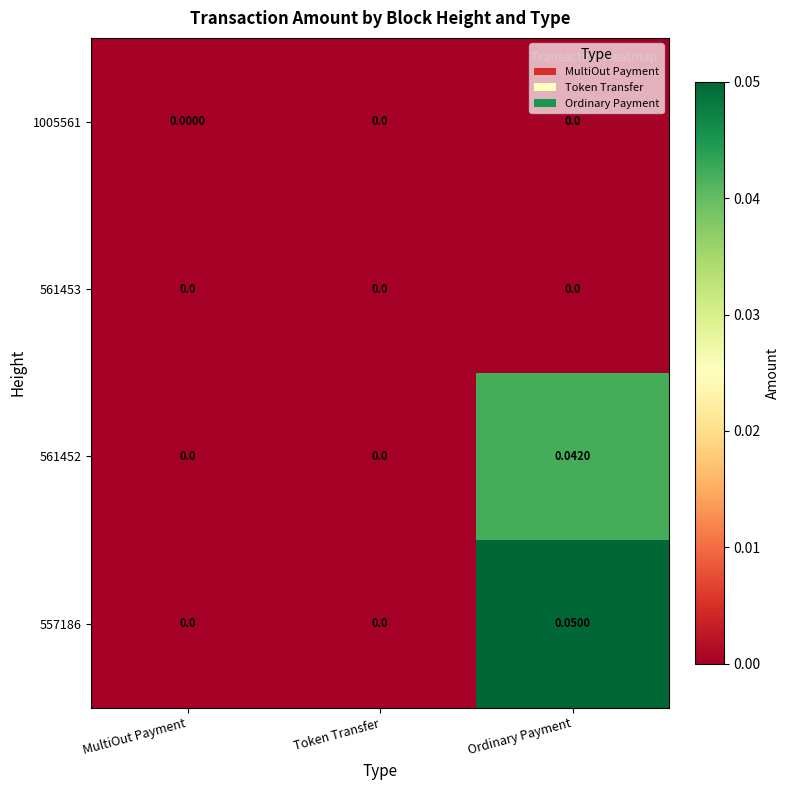

Count the number of categories in the chart.

3